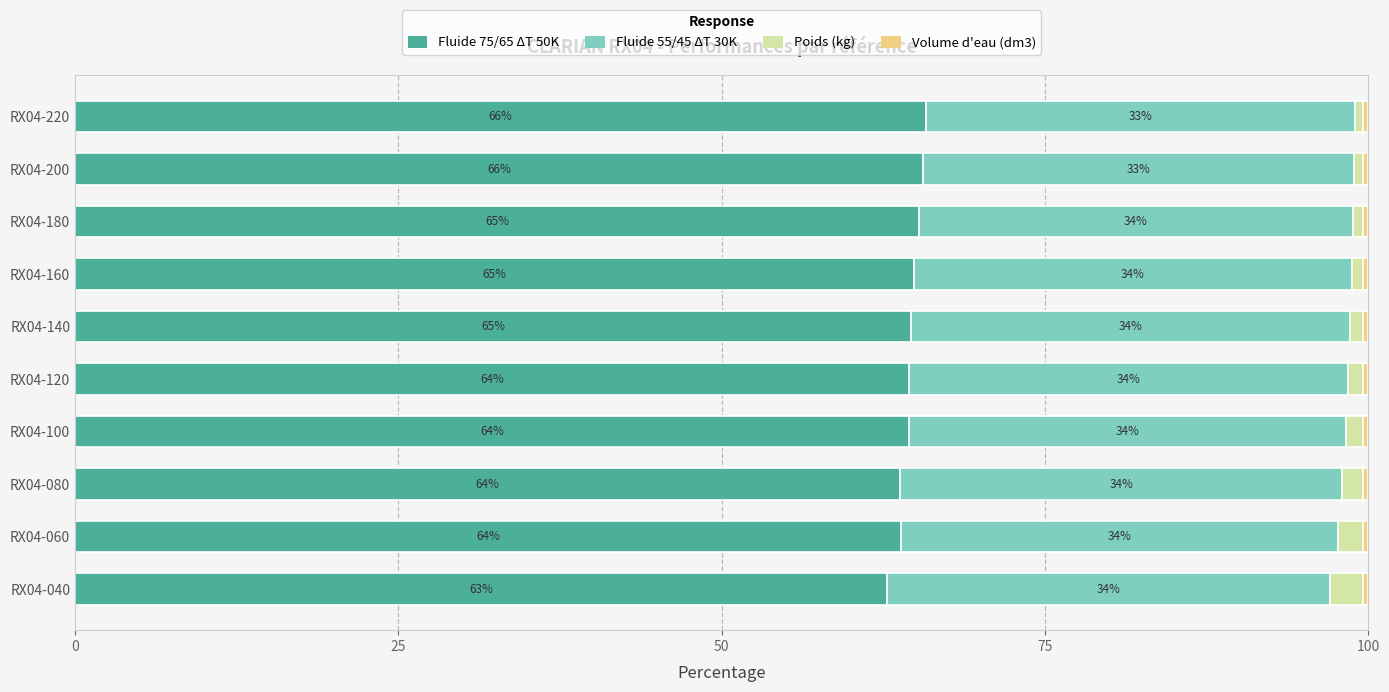

Which category has the lowest value in the Fluide 75/65 ΔT 50K series?

RX04-040